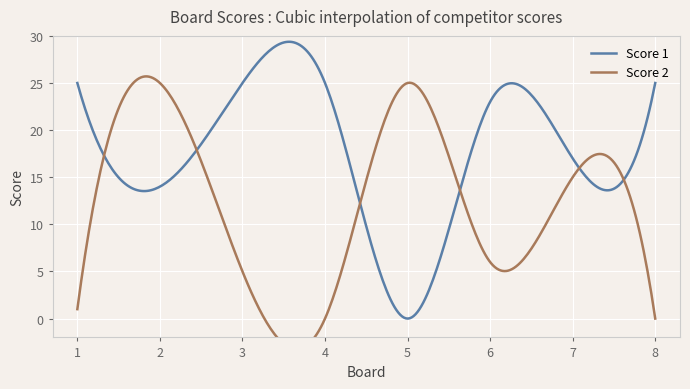

Does the chart display data point markers on the line(s)?

No